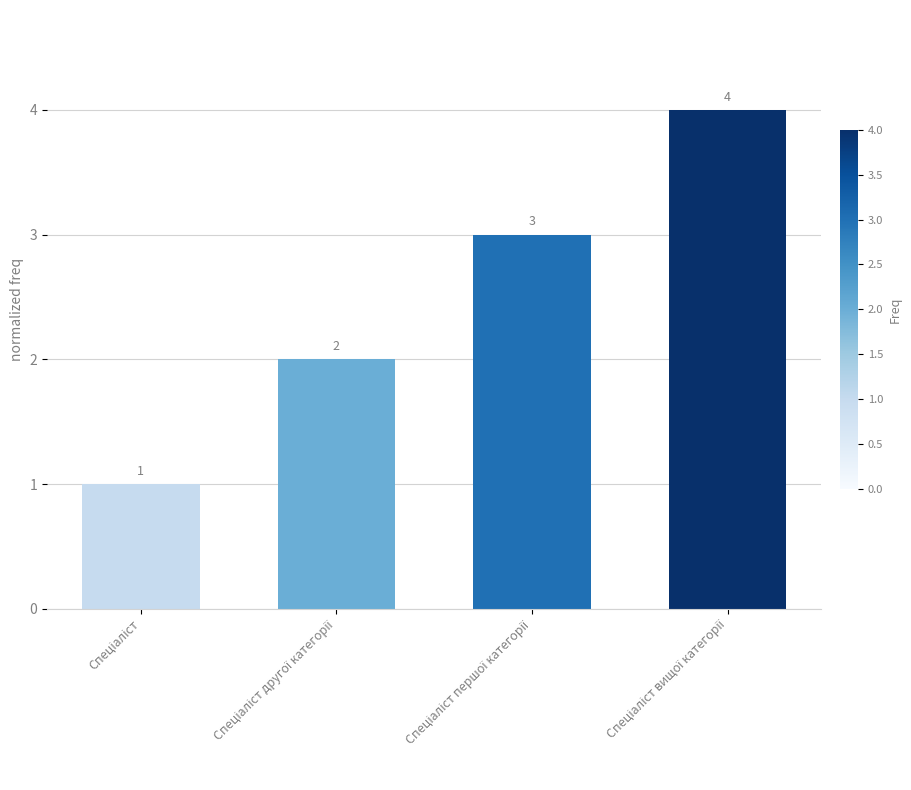

What is the value of the 3rd bar from the left?

3